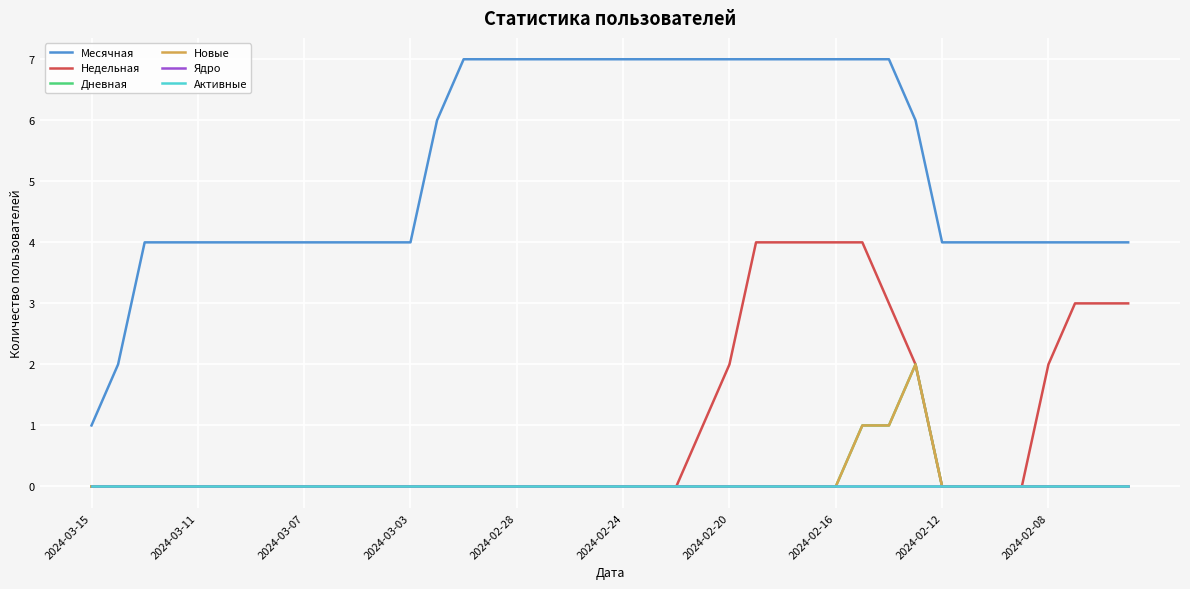

Does the chart display data point markers on the line(s)?

No